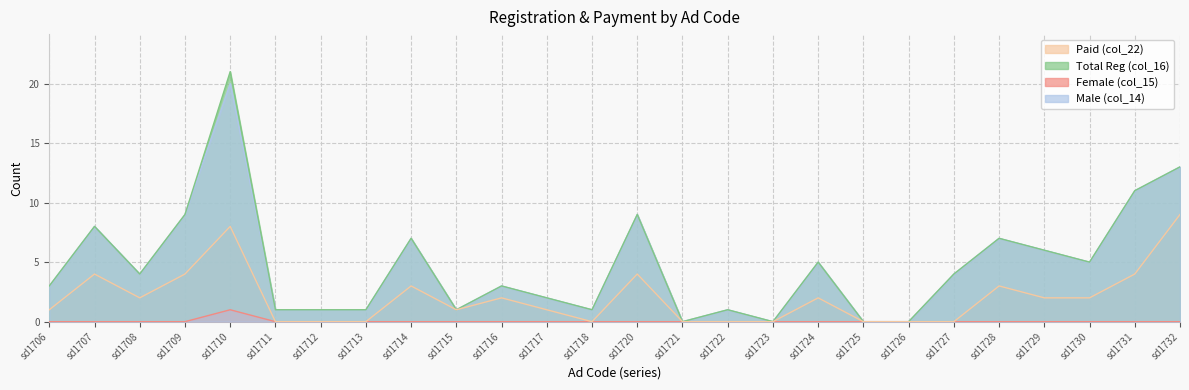

True or false: Paid (col_22) and Male (col_14) cross at least once.

False